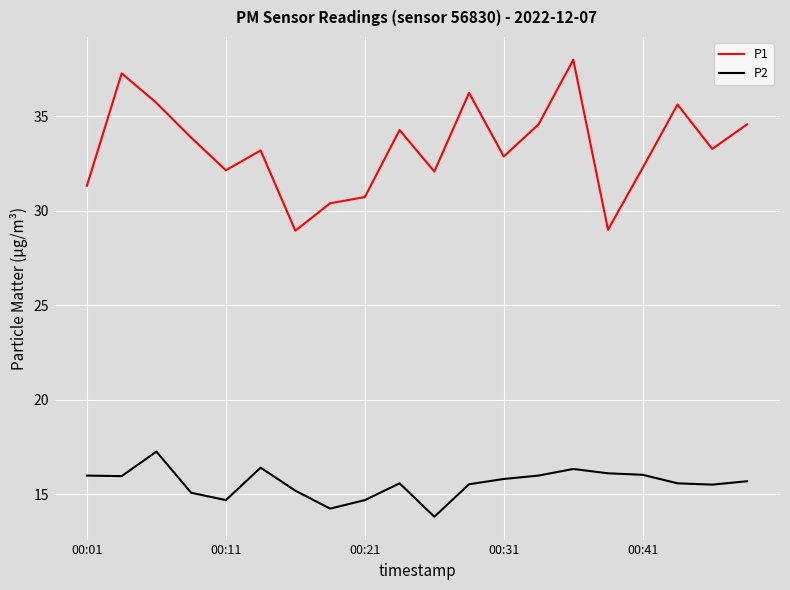

What is the smallest value displayed?

13.8